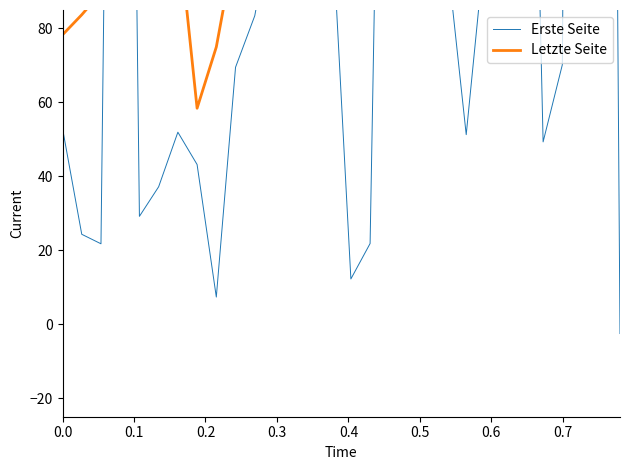

Which series has the widest spread of values?

Erste Seite